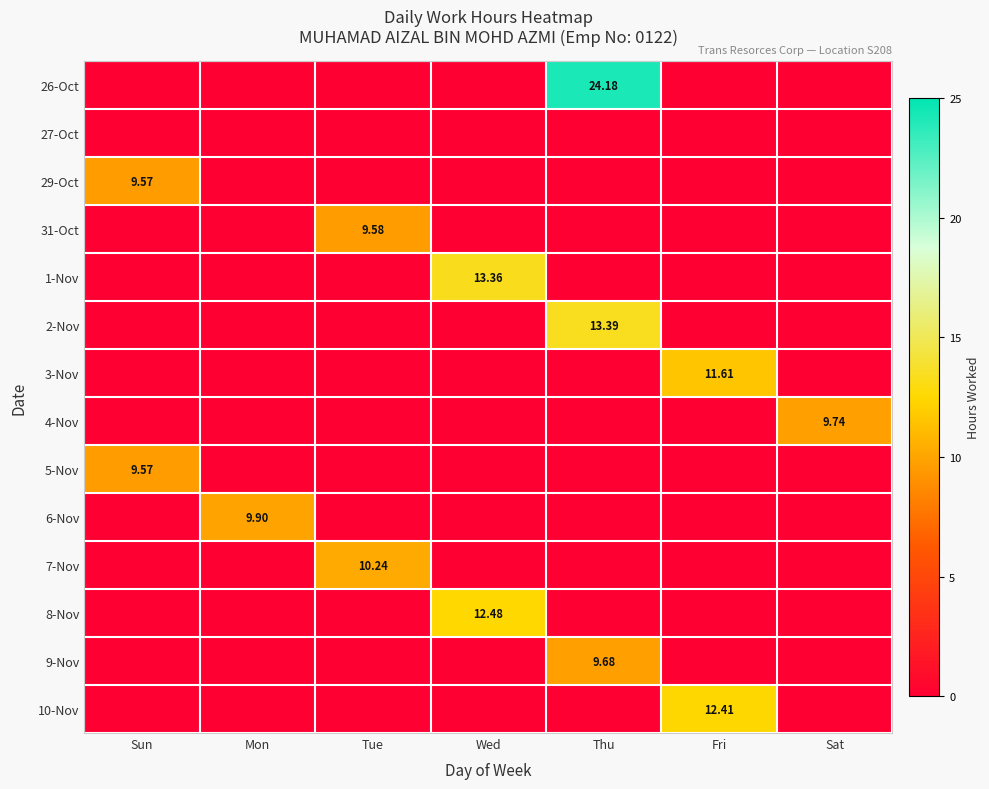

What is the spread (max minus min) of values at Fri?

12.4